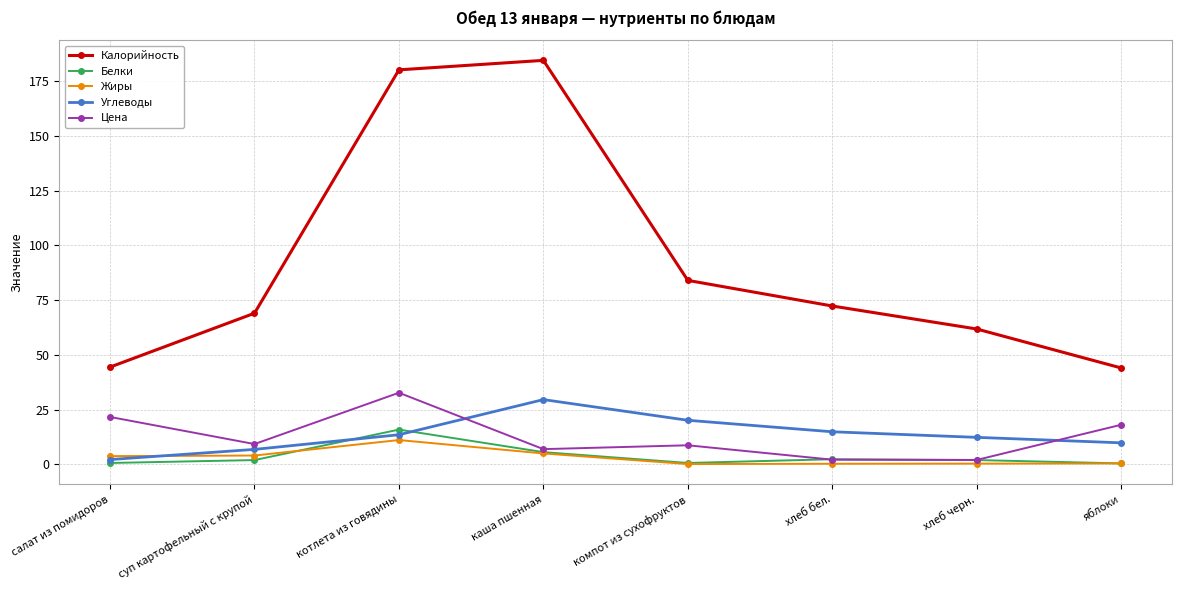

At which category is the sum across all series the highest?

котлета из говядины